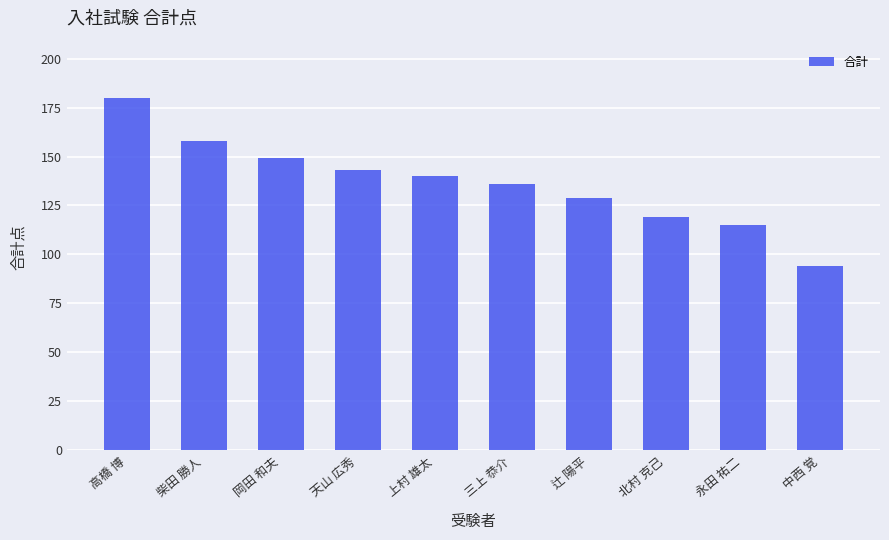

List the labels in order of value, largest first.

高橋 博, 柴田 勝人, 岡田 和夫, 天山 広秀, 上村 雄太, 三上 恭介, 辻 陽平, 北村 克己, 永田 祐二, 中西 覚